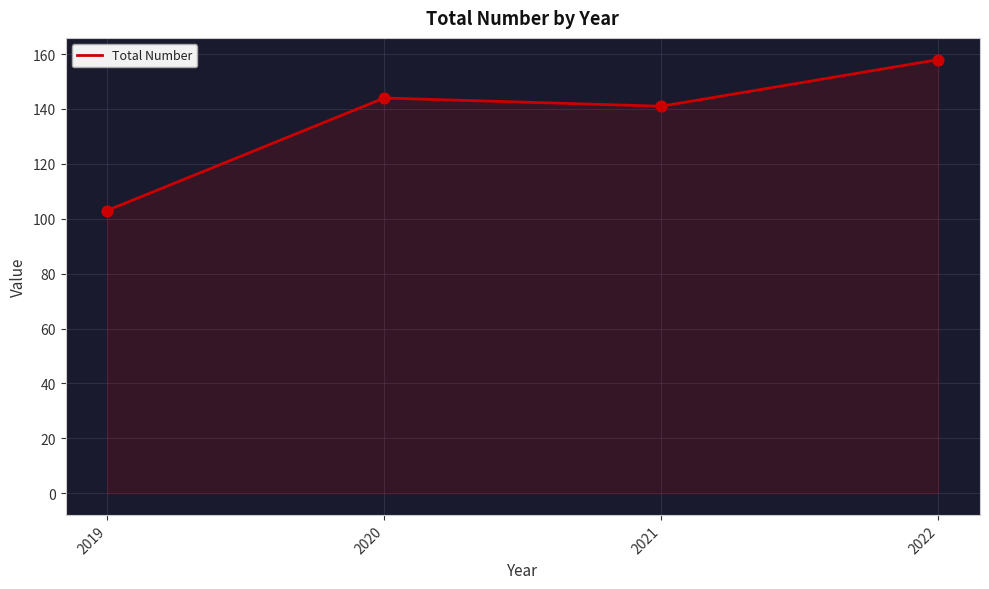

What is the change in value from 2021 to 2022?

+17